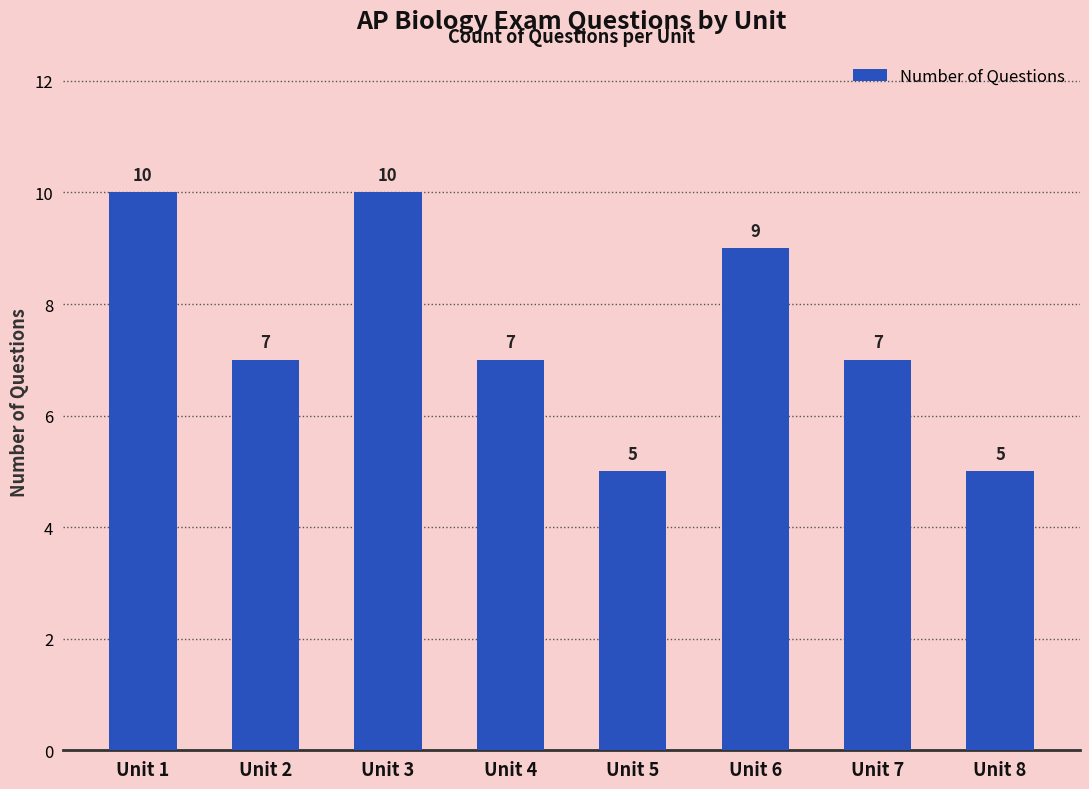

What is the minimum value shown in the chart?

5